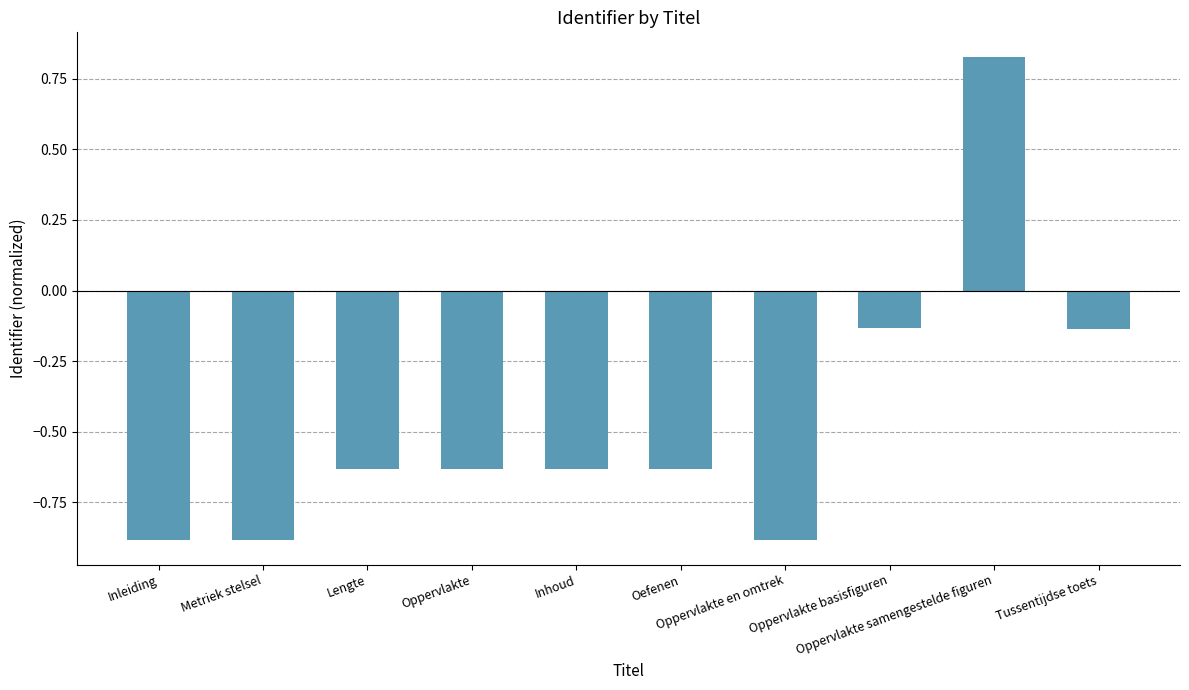

True or false: the data shows -0.3 at Oefenen.

False